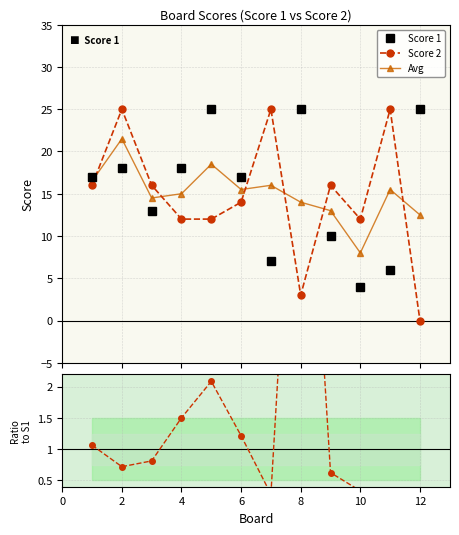

What is the value of the Score 2 point at the 11th from the left?

25.0